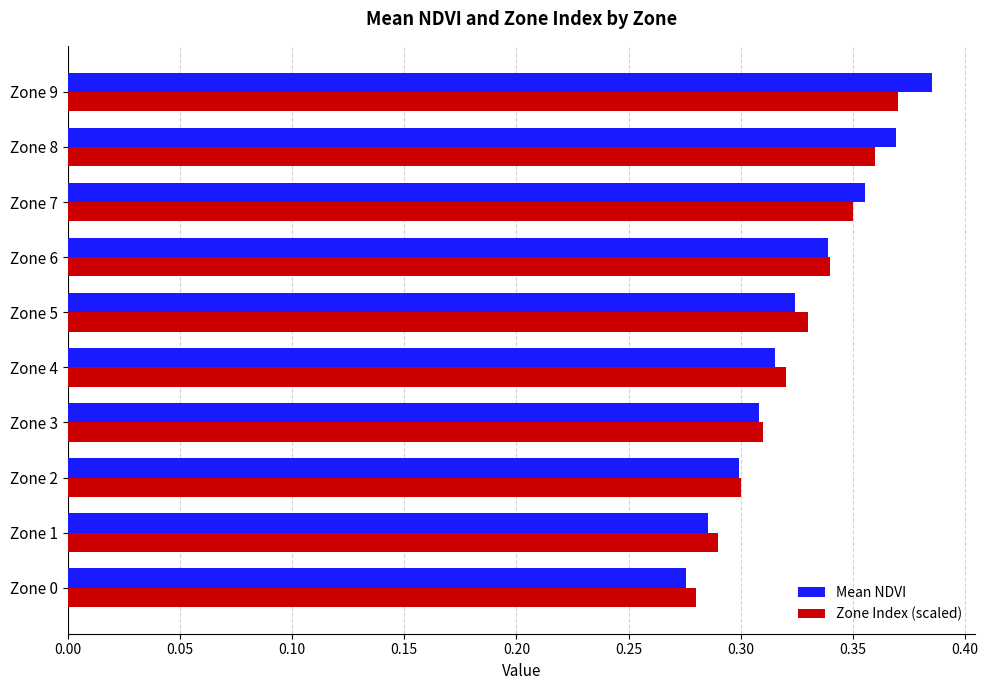

Which series has the largest range (max minus min)?

Mean NDVI